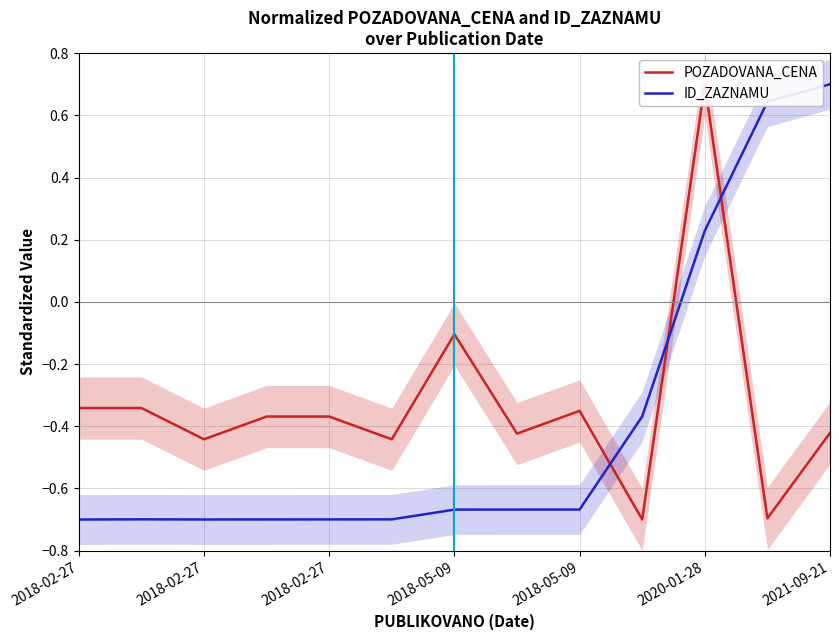

Does the chart display data point markers on the line(s)?

No